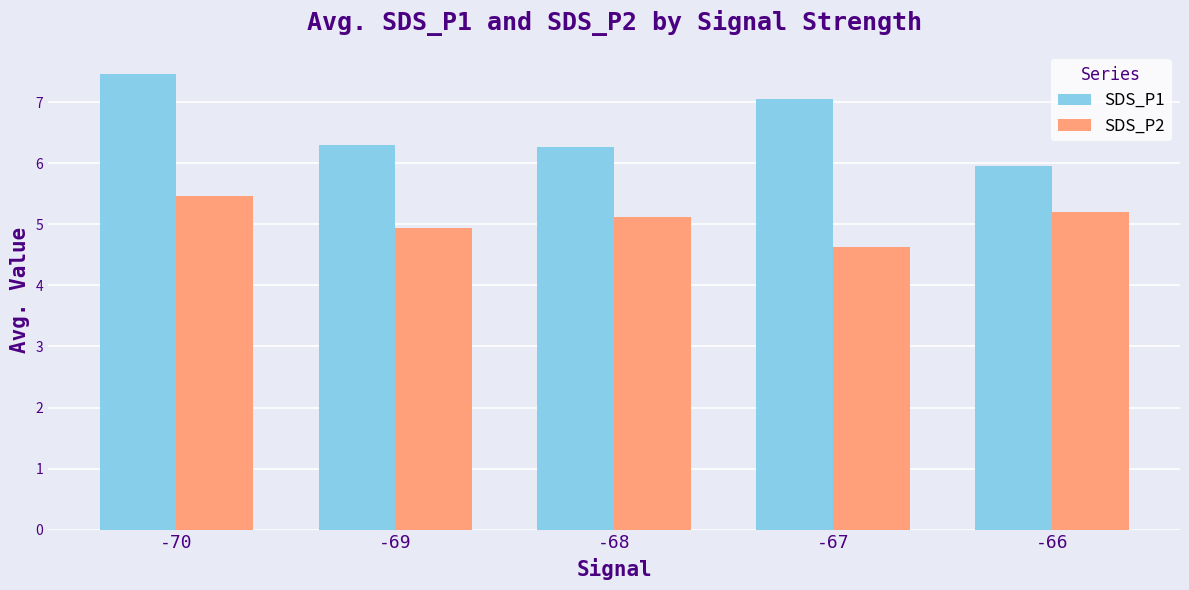

Which category has the lowest value in the SDS_P1 series?

-66